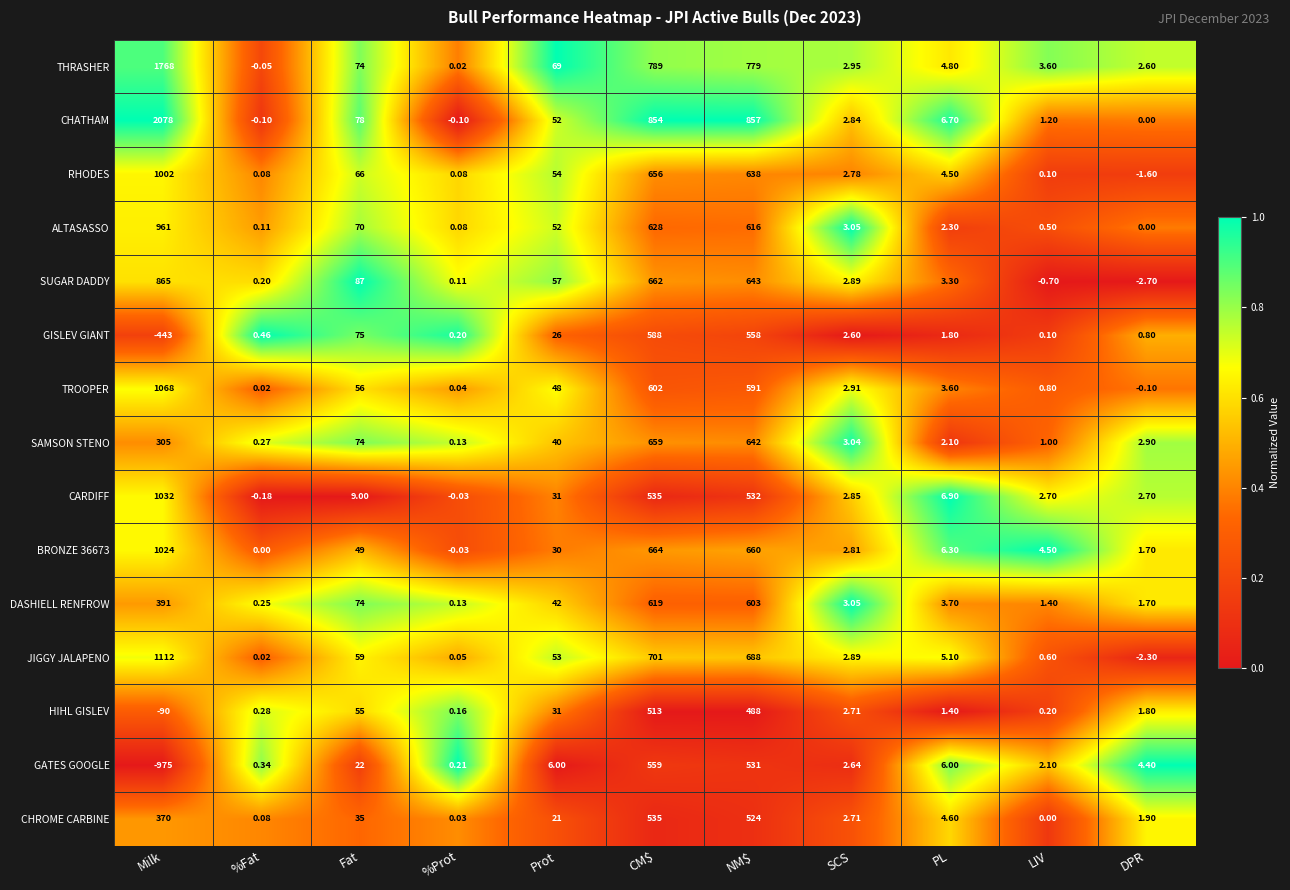

Which series has the widest spread of values?

CHATHAM